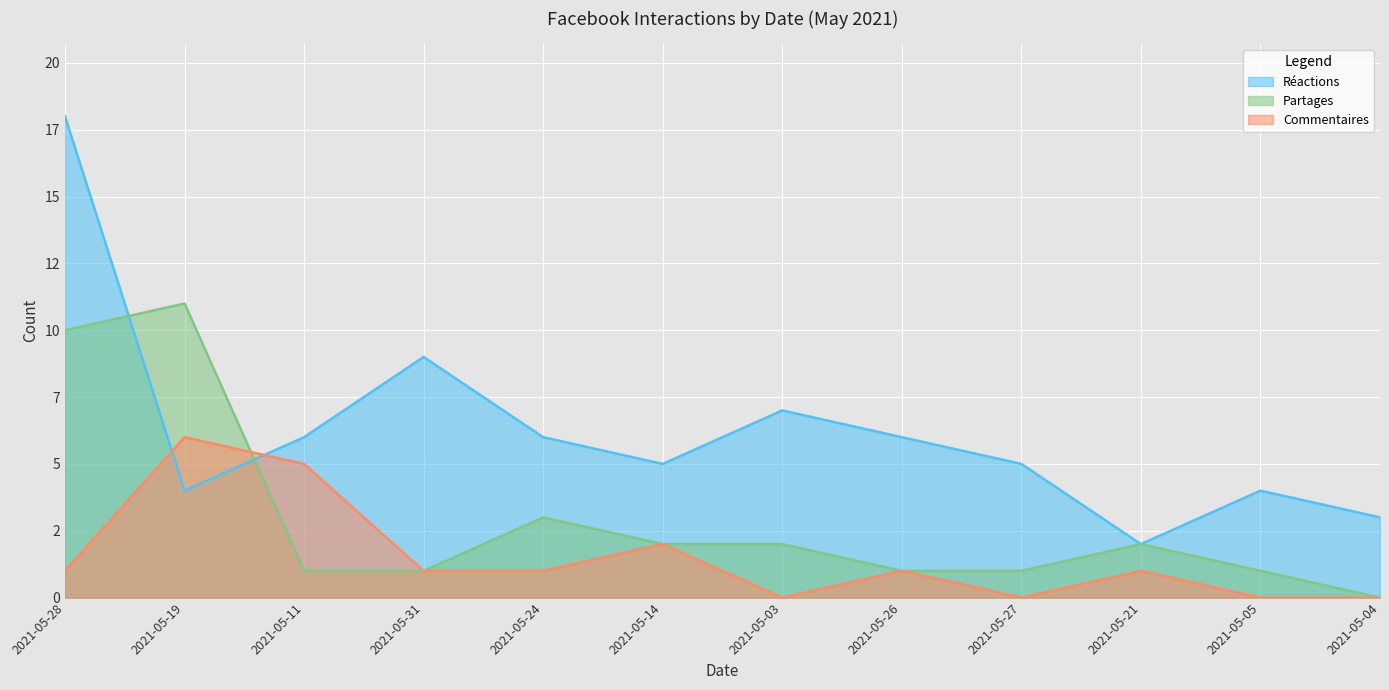

In Partages, how many points are higher than both neighbors (excluding endpoints)?

3